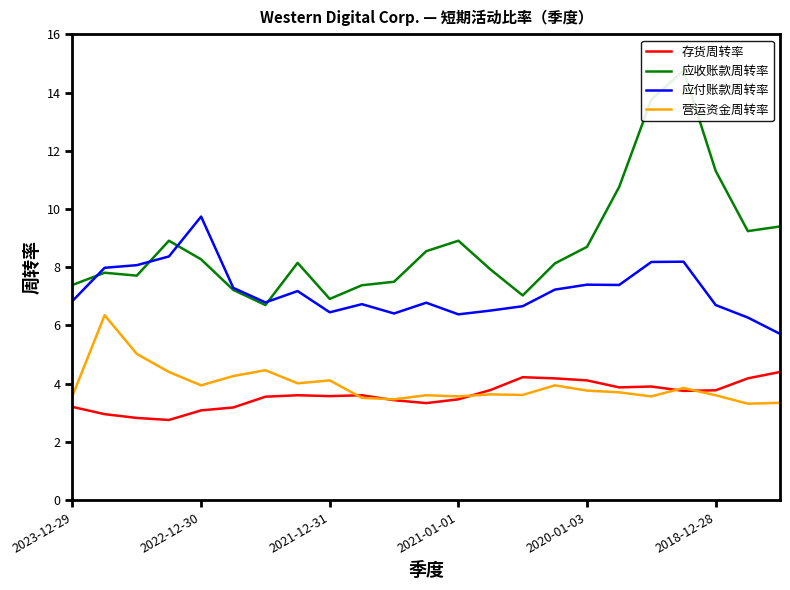

At which label does 应付账款周转率 first exceed 6?

2023-12-29